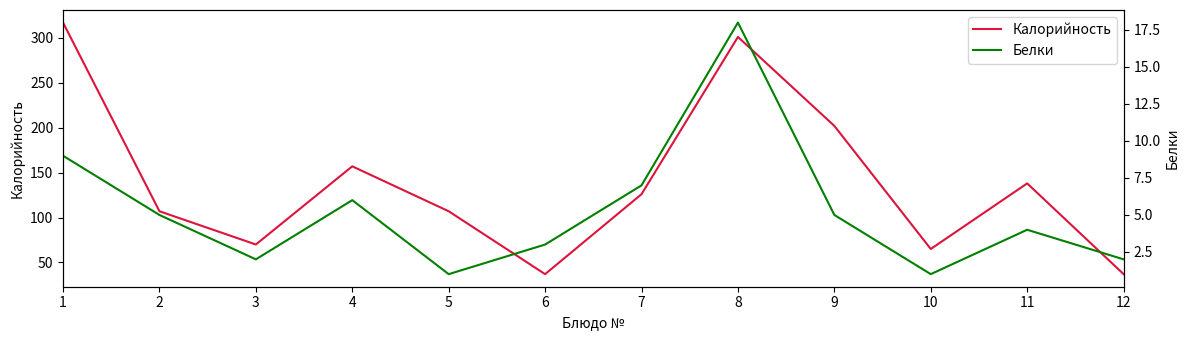

Reading left to right, what are all the values shown in this chart?

Калорийность: 317	107	70	157	107	37	126	301	202	65	138	37
Белки: 9	5	2	6	1	3	7	18	5	1	4	2